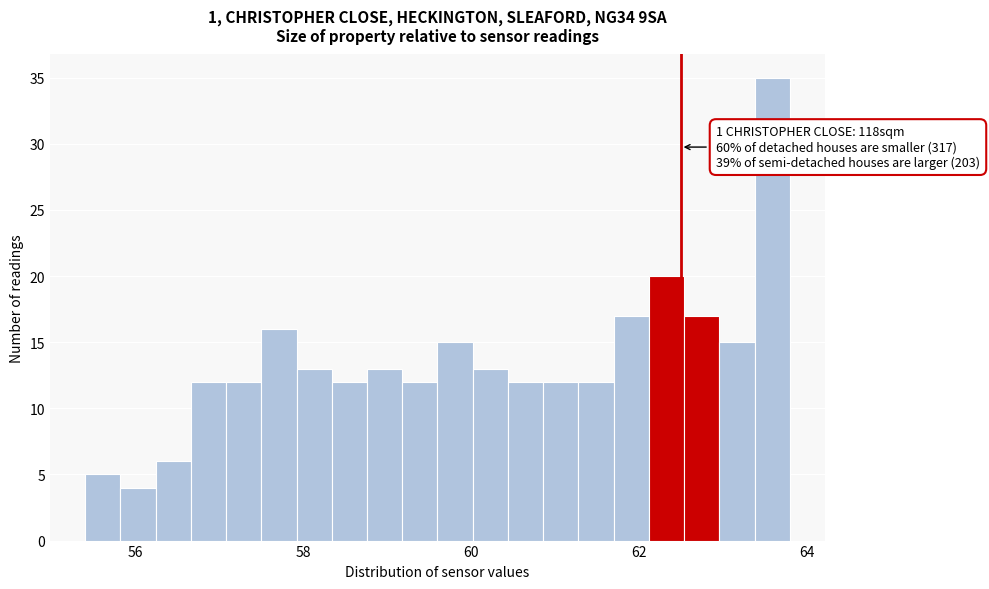

Read against the x-axis, roughly where is the centre of the tallest bar?

63.6